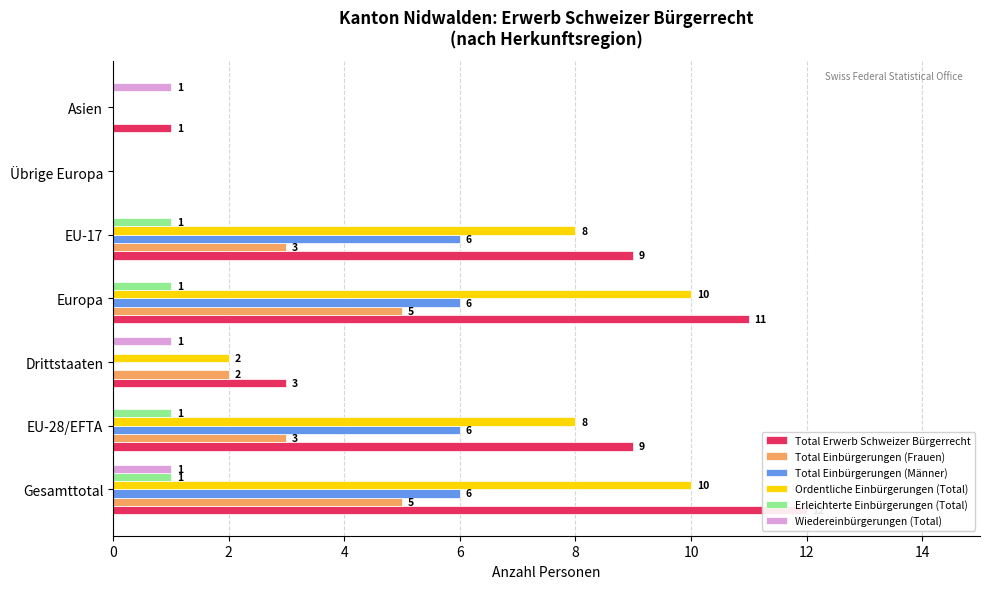

Rank the categories by Wiedereinbürgerungen (Total) value from highest to lowest.

0, 4, 12, 2, 6, 8, 10